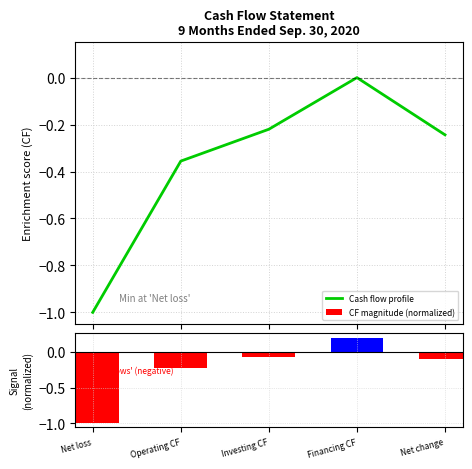

Rank the series by their maximum value, from highest to lowest.

CF magnitude (normalized), Cash flow profile